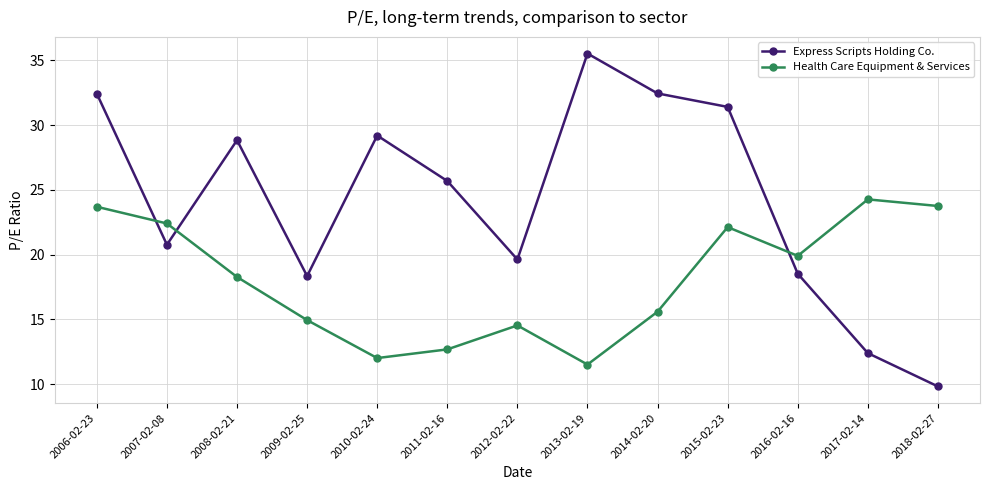

True or false: Express Scripts Holding Co. and Health Care Equipment & Services intersect in this chart.

True